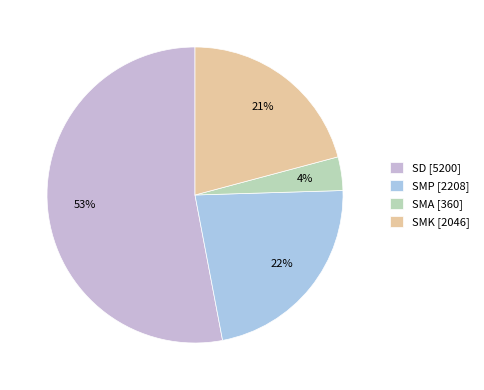

Which slice is the smallest?

SMA